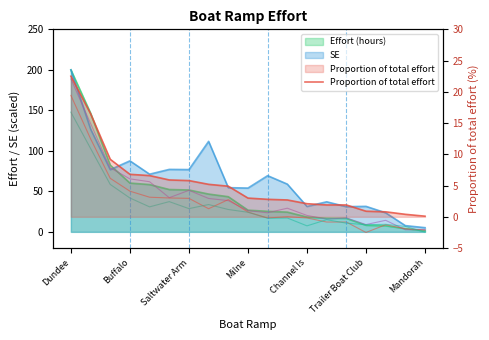

What is the change in value from 7 to 16?

-4.4